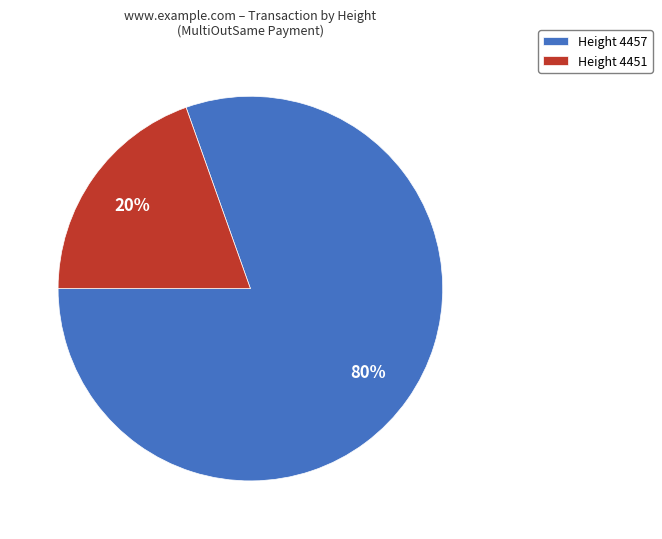

Do Height 4457 and Height 4451 together represent more than half of the pie?

Yes